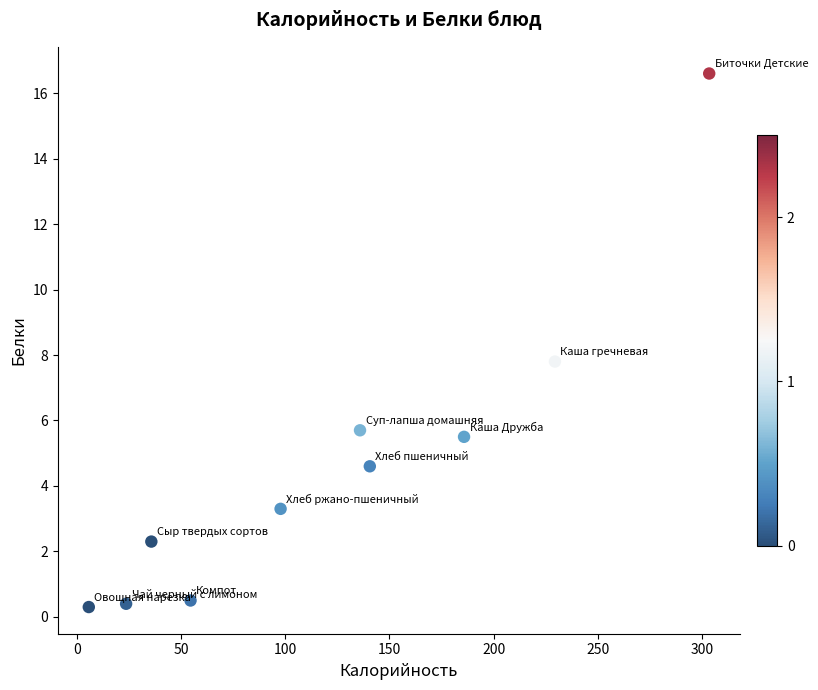

What is the range of Y values (max minus min)?

16.3